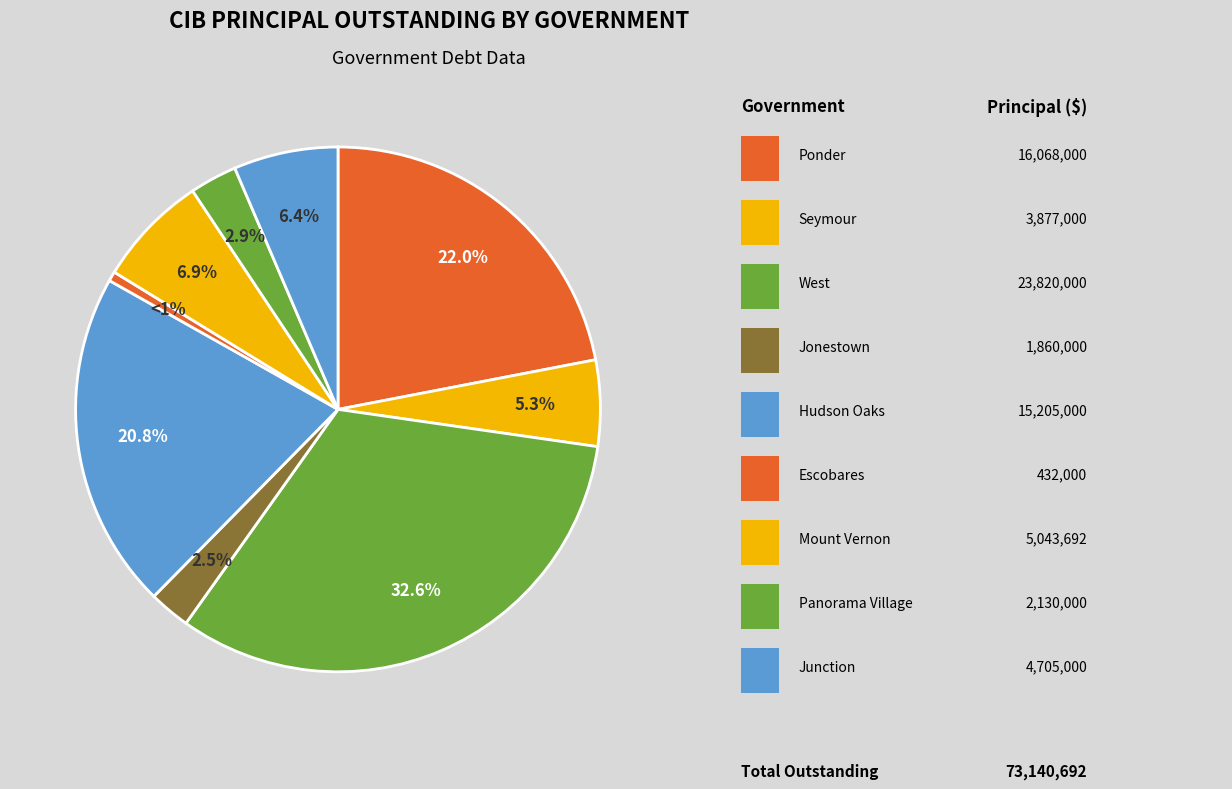

Count the number of slices in the pie.

9